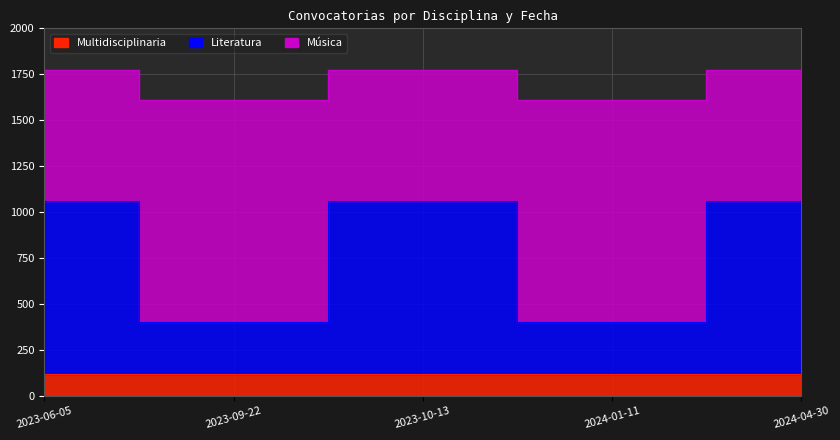

True or false: Literatura and Música cross at least once.

False